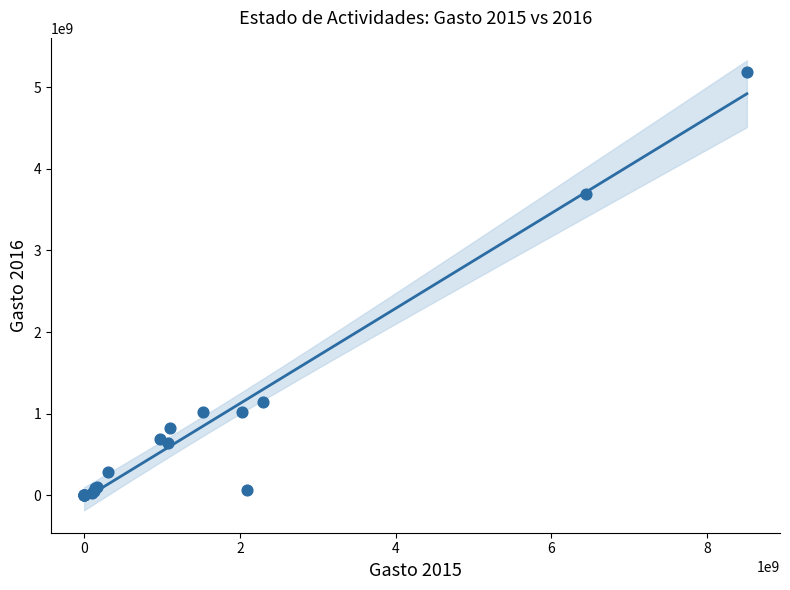

What Y value in the scatter plot is closest to 2595208449?

3687294617